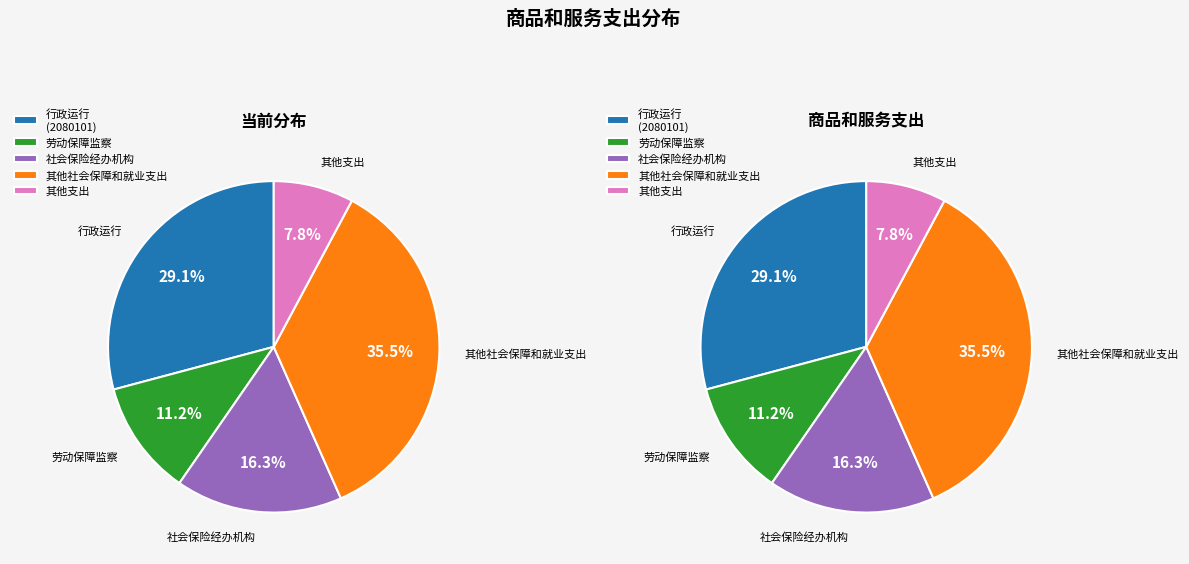

To the nearest percent, what is the combined percentage of 其他支出 and 劳动保障监察?

19%